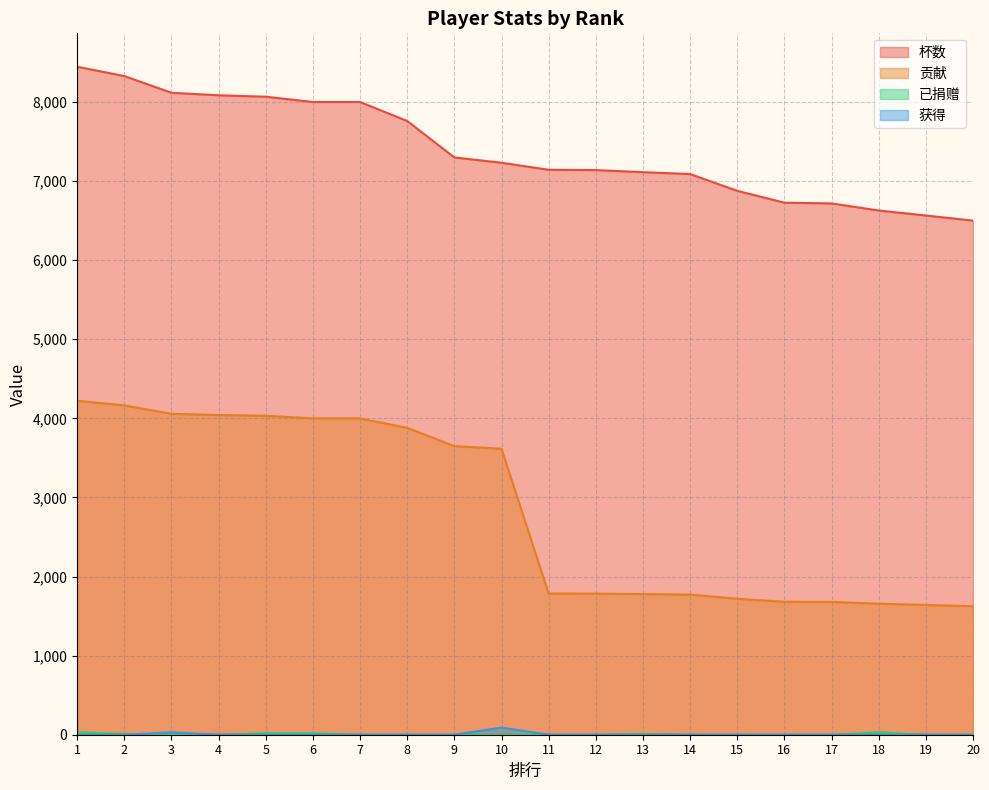

At 9, list the series in order from largest to smallest.

杯数, 贡献, 已捐赠, 获得